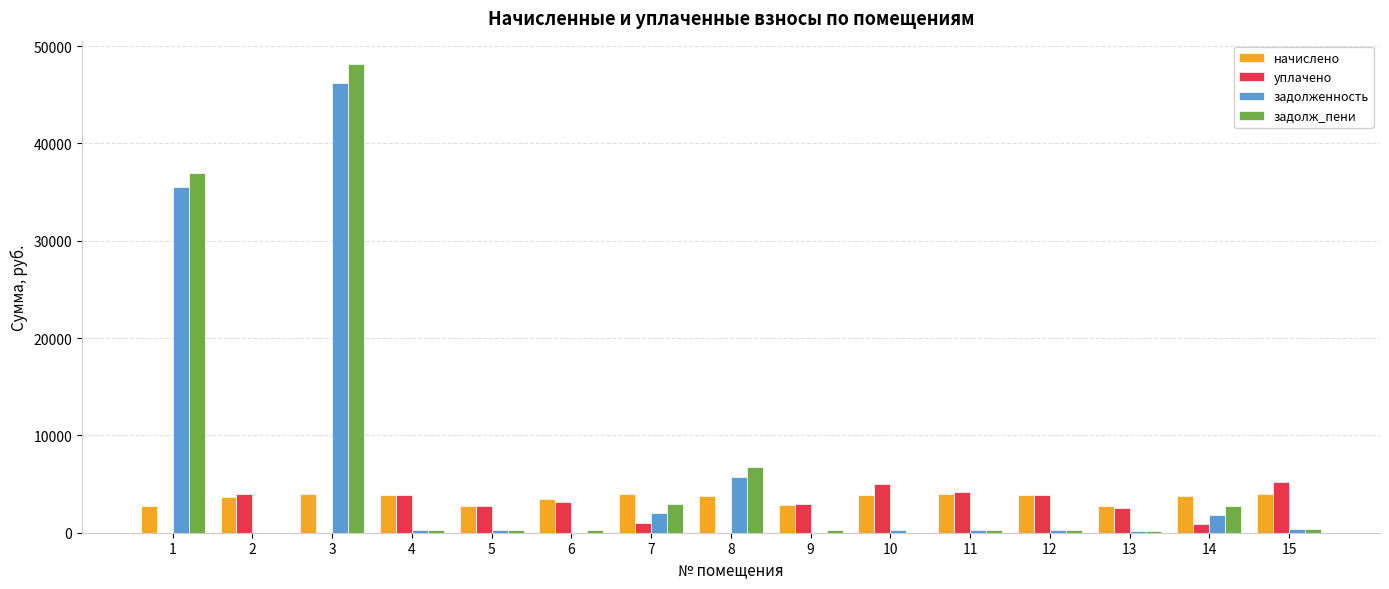

Which series has the largest range (max minus min)?

задолж_пени